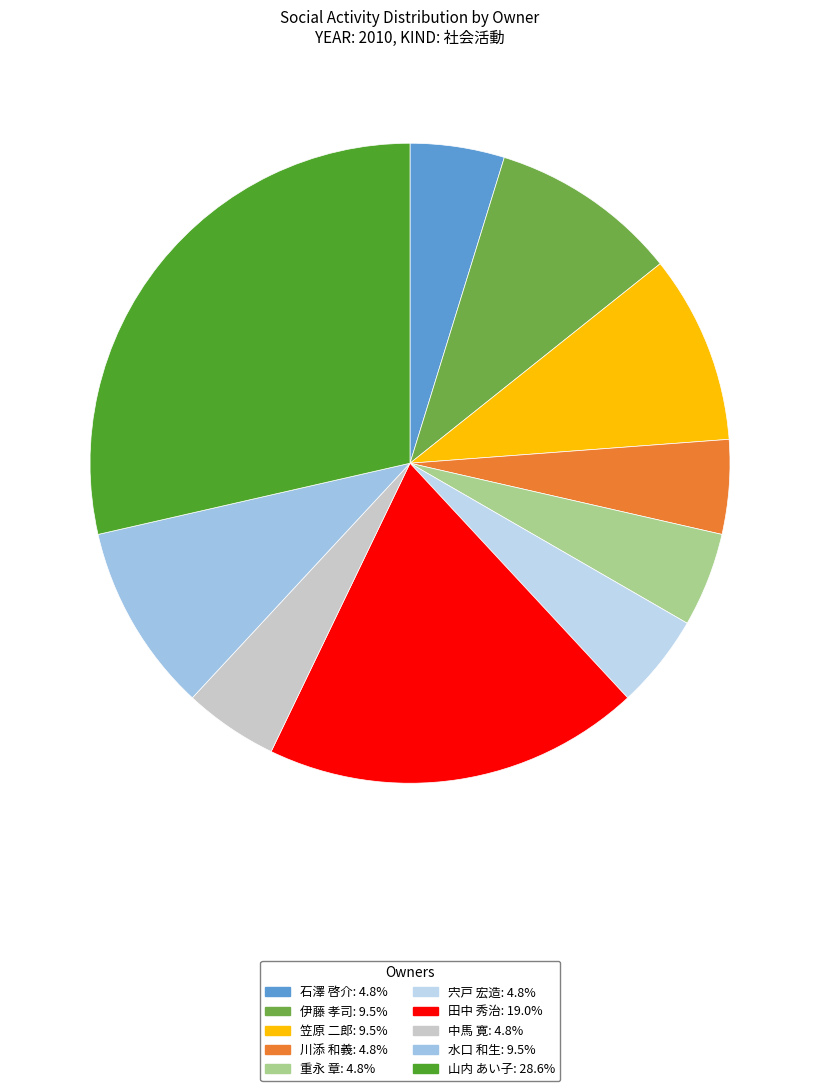

Does any single category account for the majority?

No